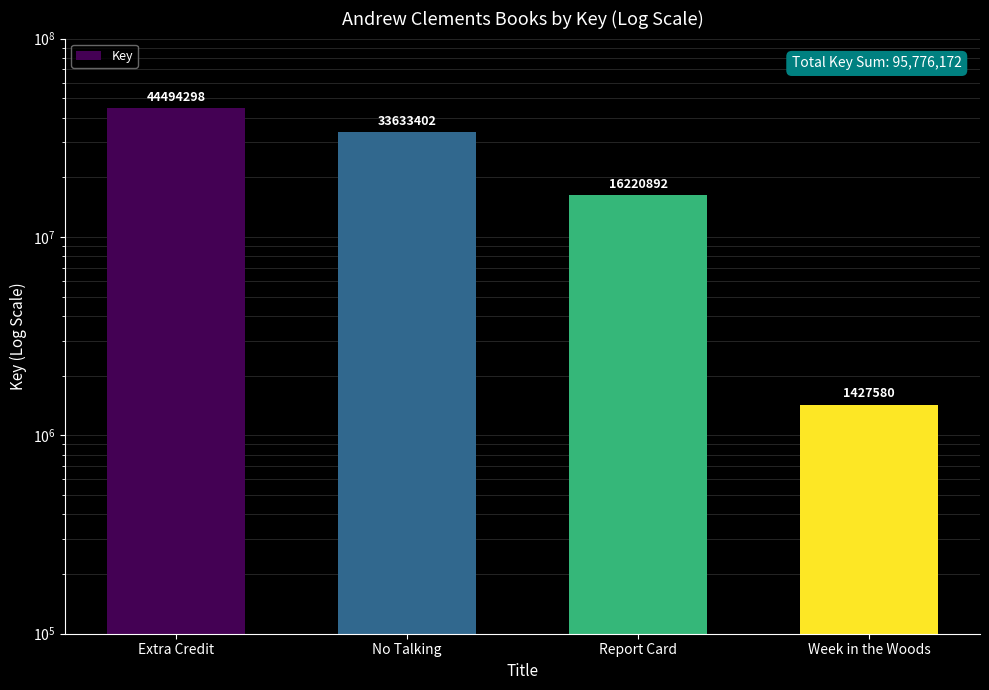

Reading left to right, extract all data points from this chart.

Extra Credit=44494298	No Talking=33633402	Report Card=16220892	Week in the Woods=1427580